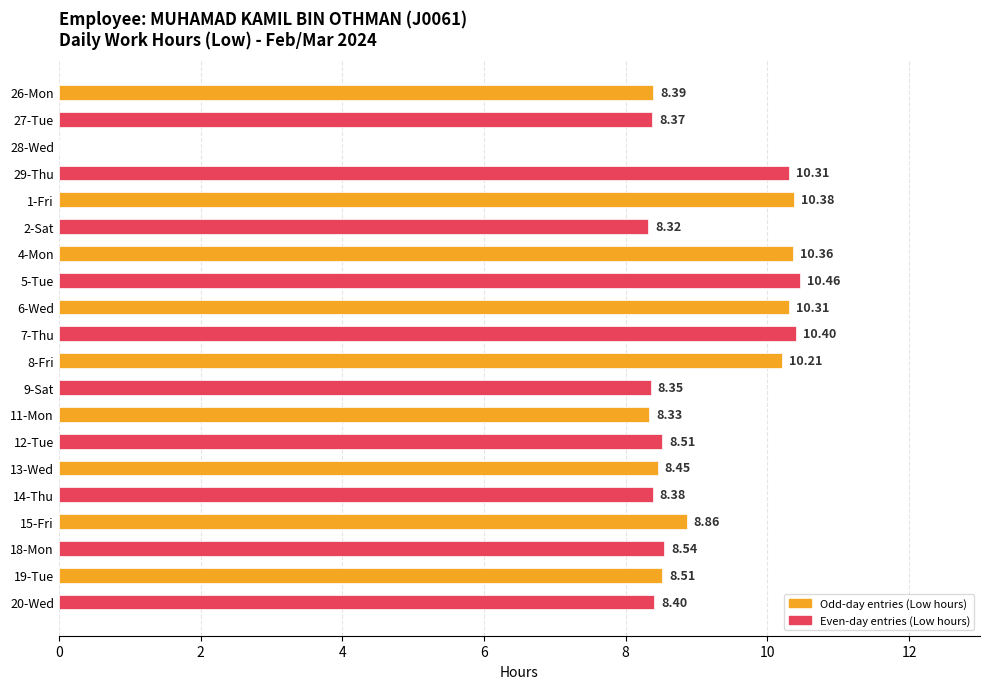

How many values are above zero?

19